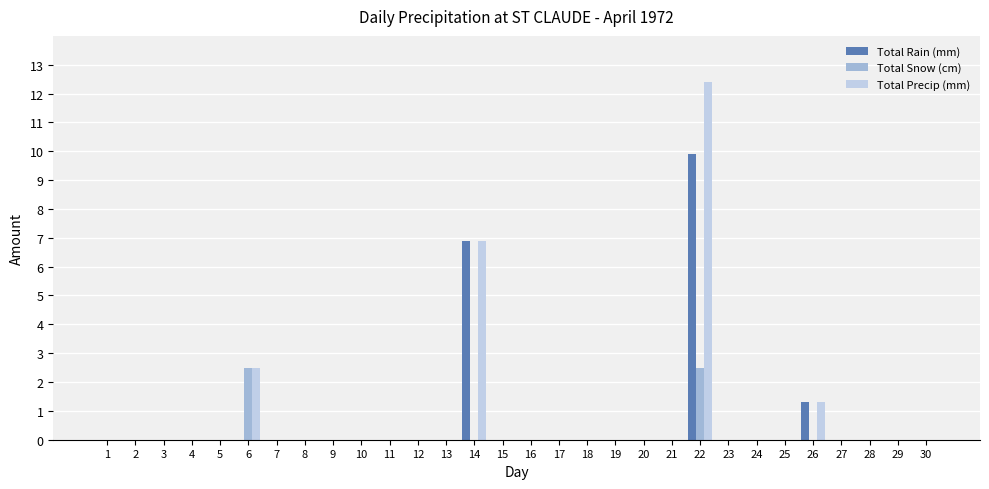

Reading left to right, list all the values displayed in this chart.

Total Rain (mm): 0.0	0.0	0.0	0.0	0.0	0.0	0.0	0.0	0.0	0.0	0.0	0.0	0.0	6.9	0.0	0.0	0.0	0.0	0.0	0.0	0.0	9.9	0.0	0.0	0.0	1.3	0.0	0.0	0.0	0.0
Total Snow (cm): 0.0	0.0	0.0	0.0	0.0	2.5	0.0	0.0	0.0	0.0	0.0	0.0	0.0	0.0	0.0	0.0	0.0	0.0	0.0	0.0	0.0	2.5	0.0	0.0	0.0	0.0	0.0	0.0	0.0	0.0
Total Precip (mm): 0.0	0.0	0.0	0.0	0.0	2.5	0.0	0.0	0.0	0.0	0.0	0.0	0.0	6.9	0.0	0.0	0.0	0.0	0.0	0.0	0.0	12.4	0.0	0.0	0.0	1.3	0.0	0.0	0.0	0.0